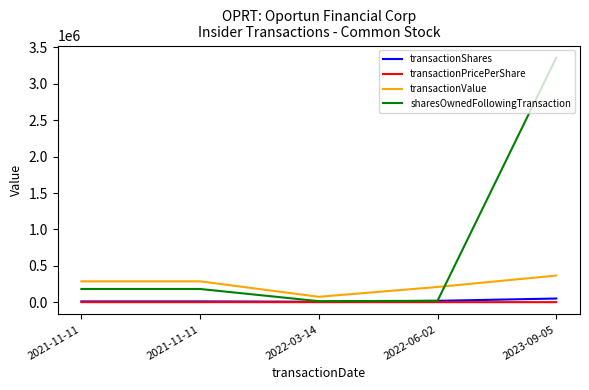

What is the minimum value shown in the chart?

7.3